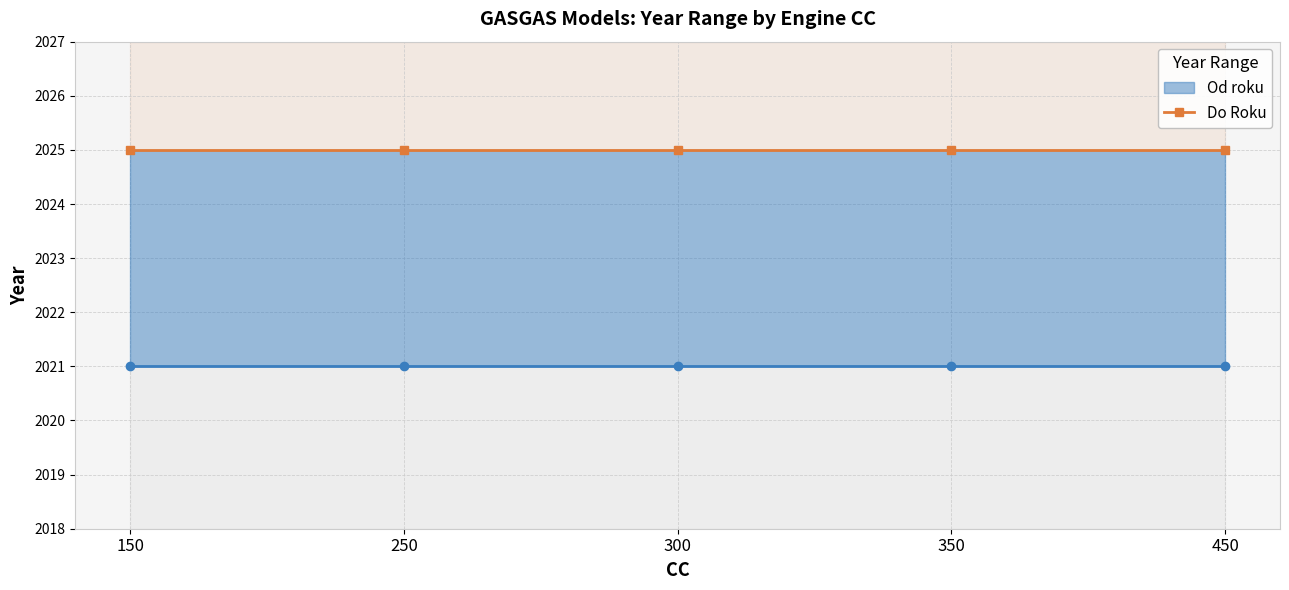

Reading left to right, list all the values displayed in this chart.

Od roku: 150=2021	250=2021	300=2021	350=2021	450=2021
Do Roku: 150=2025	250=2025	300=2025	350=2025	450=2025